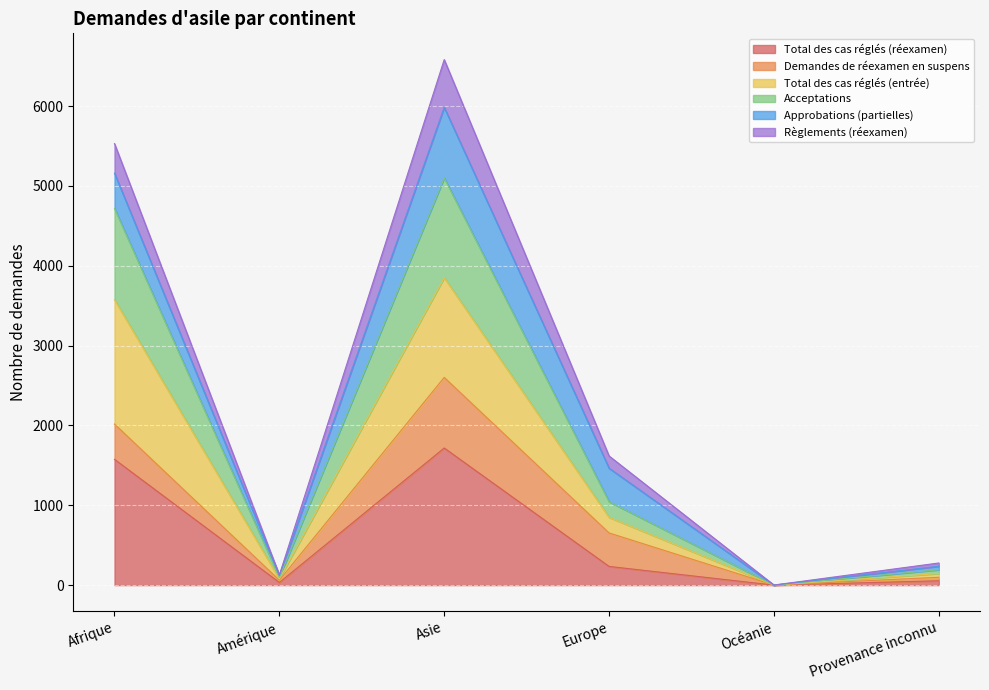

Does the chart display data point markers on the line(s)?

No